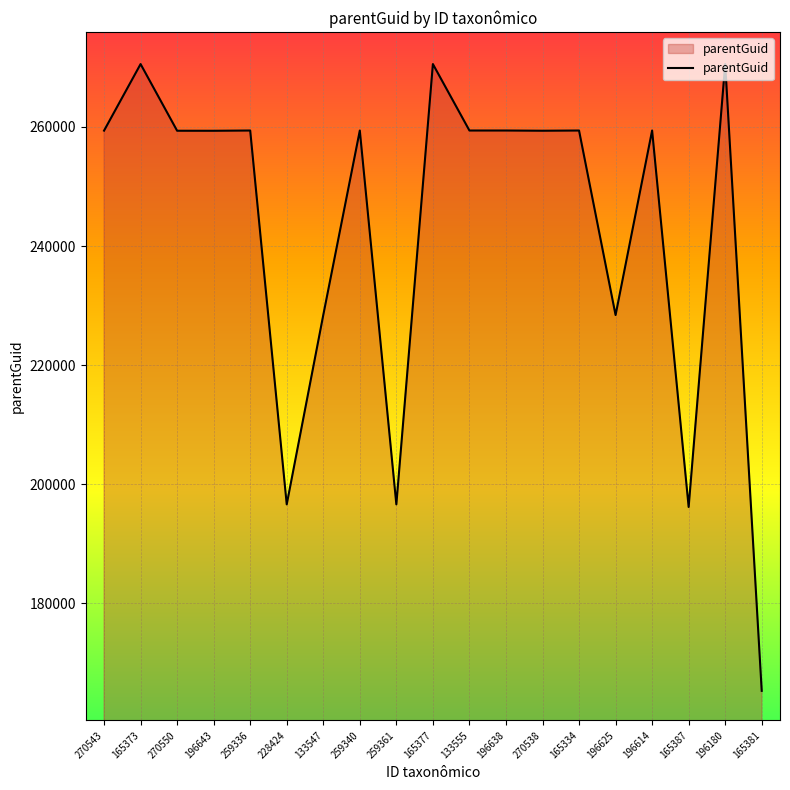

Approximately how many times larger is the value at 165334 compared to 133547?

1.1